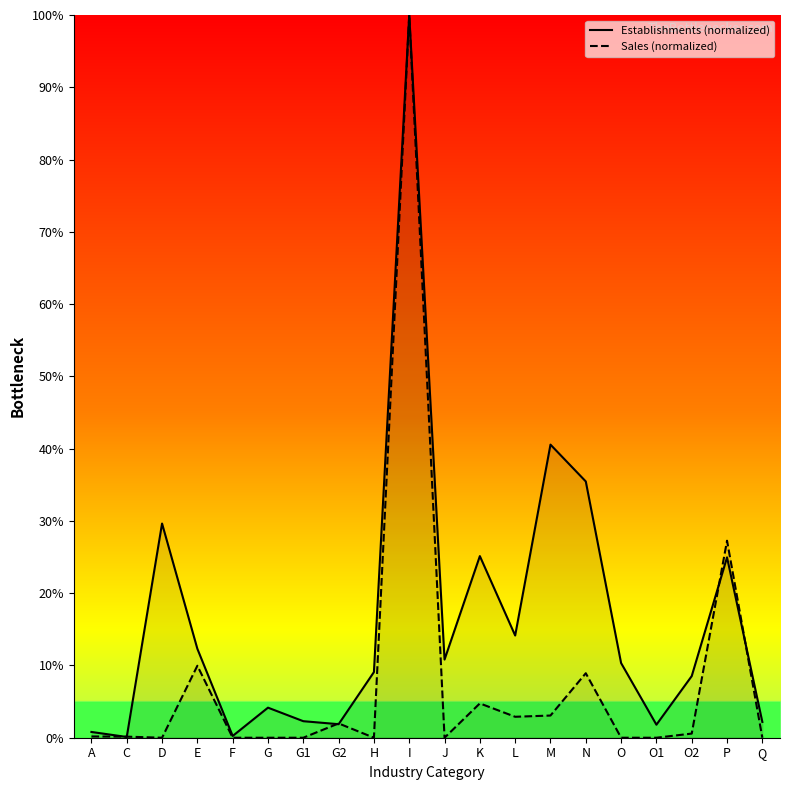

Read the Sales (normalized) value at L.

2.9